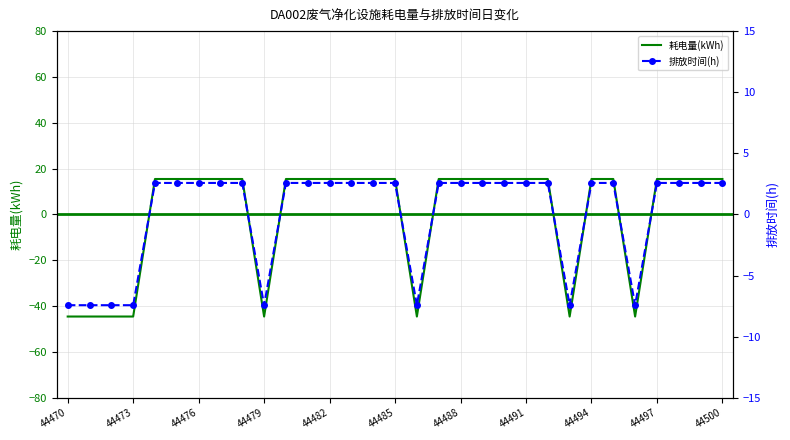

List the series in order of their overall mean, highest first.

耗电量(kWh), 排放时间(h)